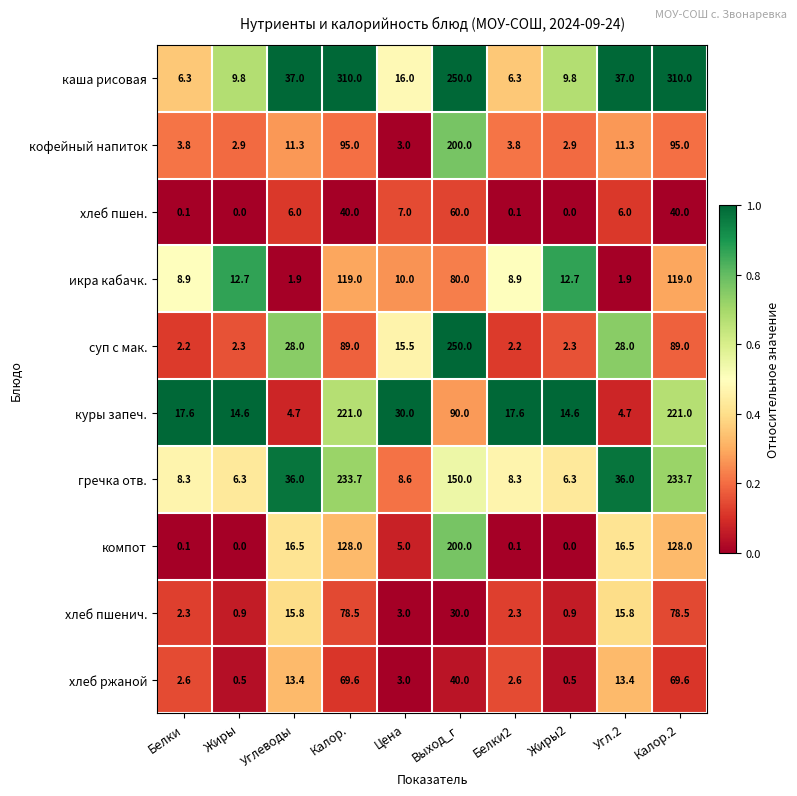

The икра кабачк. series shows 0.6 at Углеводы. True or false?

False